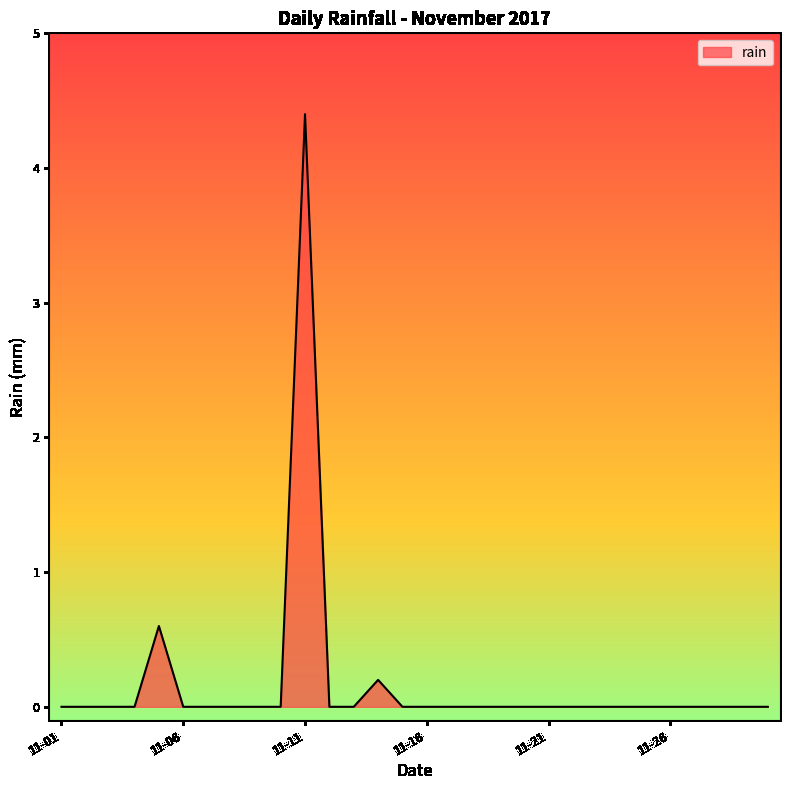

What is the maximum value shown in the chart?

4.4